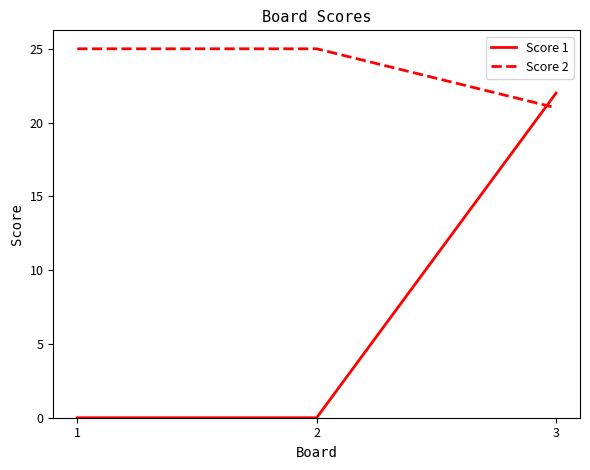

Reading left to right, transcribe all the data shown in this chart.

Score 1: 0	0	22
Score 2: 25	25	21